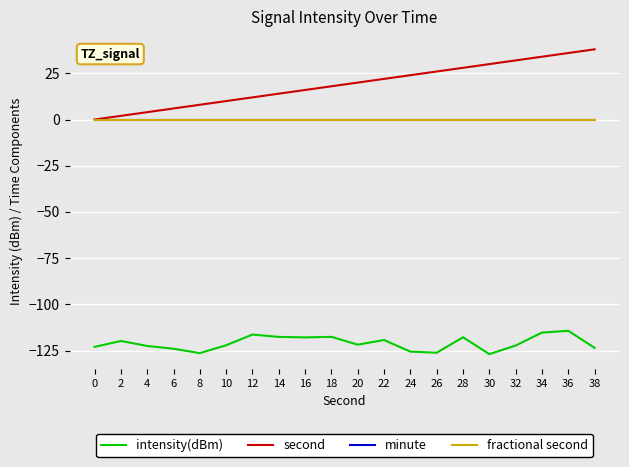

Reading left to right, what are all the values shown in this chart?

intensity(dBm): -123.0	-119.8	-122.5	-124.0	-126.4	-122.1	-116.3	-117.6	-117.9	-117.6	-121.8	-119.3	-125.6	-126.2	-117.8	-126.9	-122.3	-115.3	-114.3	-123.5
second: 0.0	2.0	4.0	6.0	8.0	10.0	12.0	14.0	16.0	18.0	20.0	22.0	24.0	26.0	28.0	30.0	32.0	34.0	36.0	38.0
minute: 0.0	0.0	0.0	0.0	0.0	0.0	0.0	0.0	0.0	0.0	0.0	0.0	0.0	0.0	0.0	0.0	0.0	0.0	0.0	0.0
fractional second: 0.0	0.0	0.0	0.0	0.0	0.0	0.0	0.0	0.0	0.0	0.0	0.0	0.0	0.0	0.0	0.0	0.0	0.0	0.0	0.0